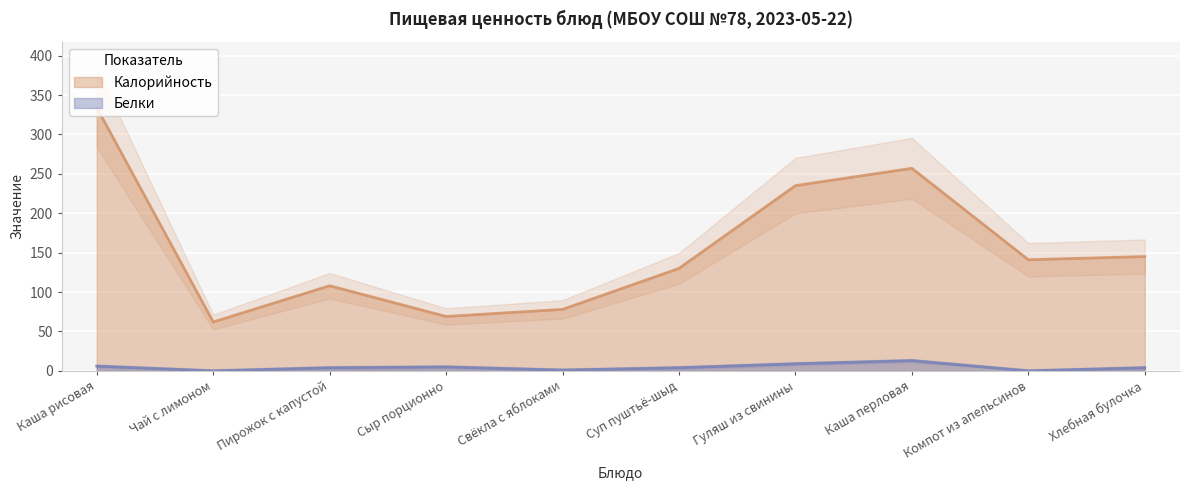

The Калорийность series shows 130 at Суп пуштьё-шыд. True or false?

True